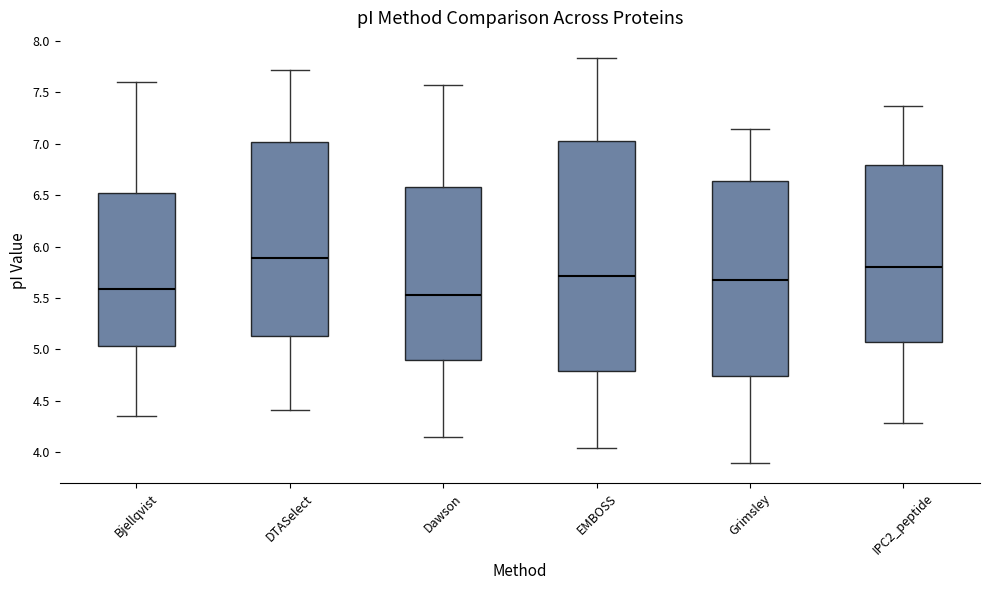

Where does the upper whisker of the box for Grimsley end on the y-axis? The values are not printed on the chart, so give them approximately, as read against the axis.

7.15